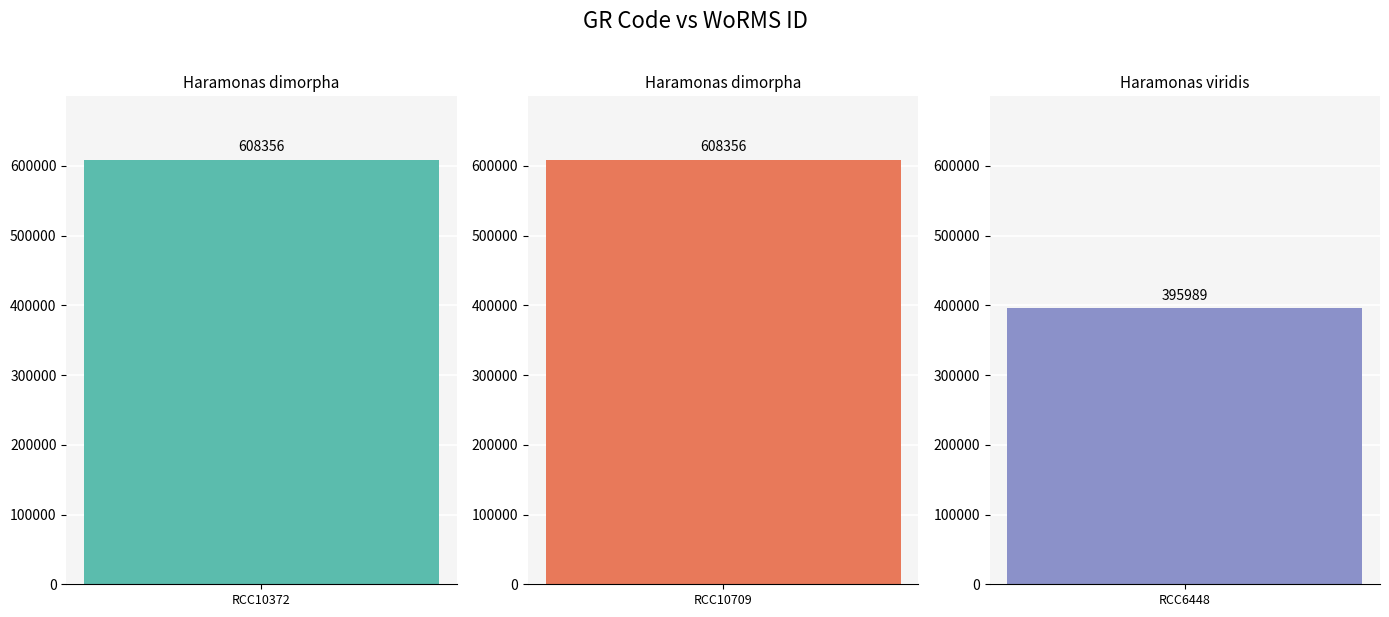

What is the average value?

537567